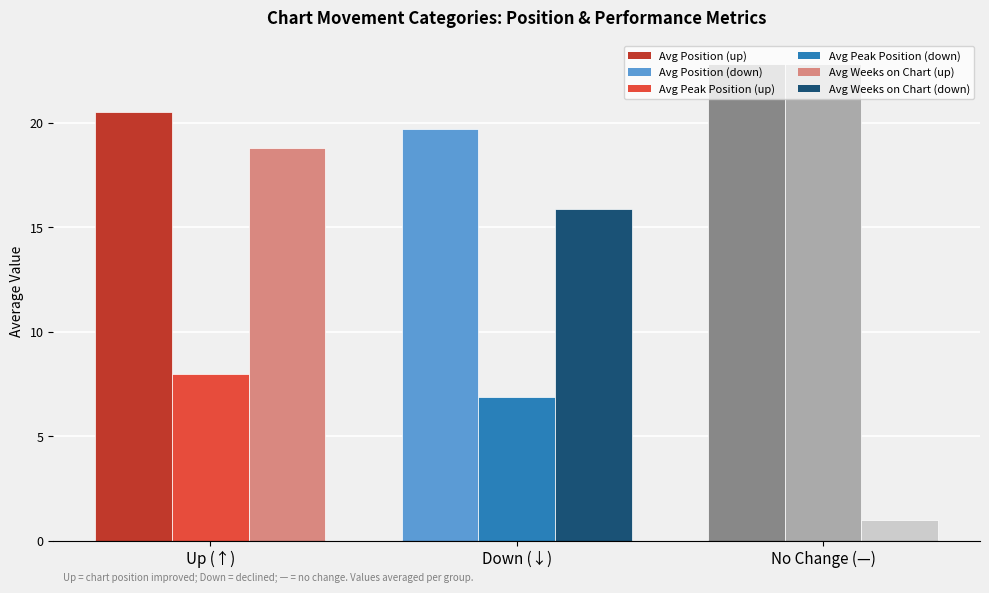

What is the total value across all series at Down (↓)?

42.5